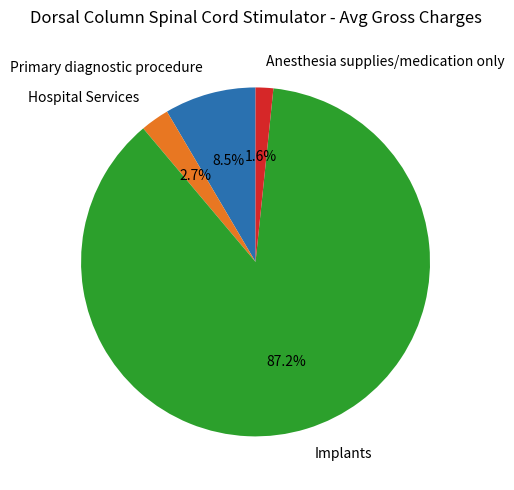

Is it true that Primary diagnostic procedure is 3% of the pie?

False